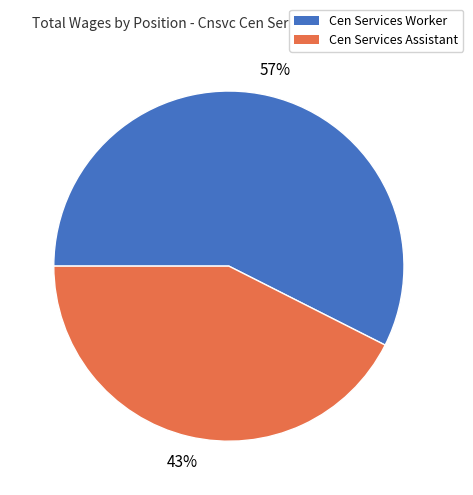

Between Cen Services Assistant and Cen Services Worker, which is larger?

Cen Services Worker